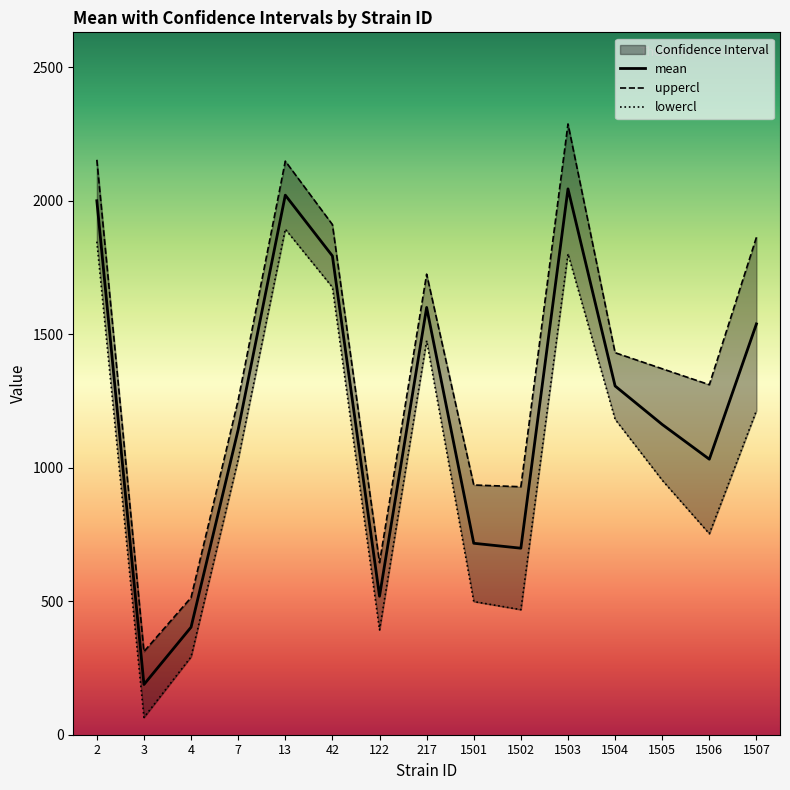

At which category does uppercl reach its first local valley?

3